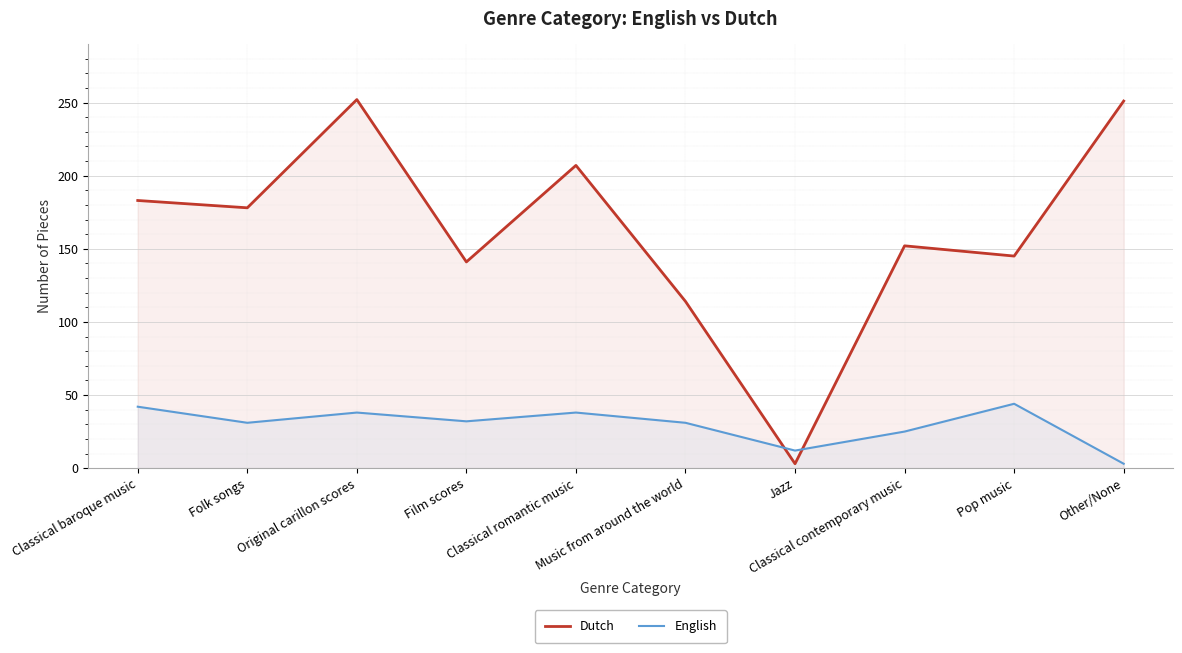

List the series in order of their peak value, highest first.

Dutch, English